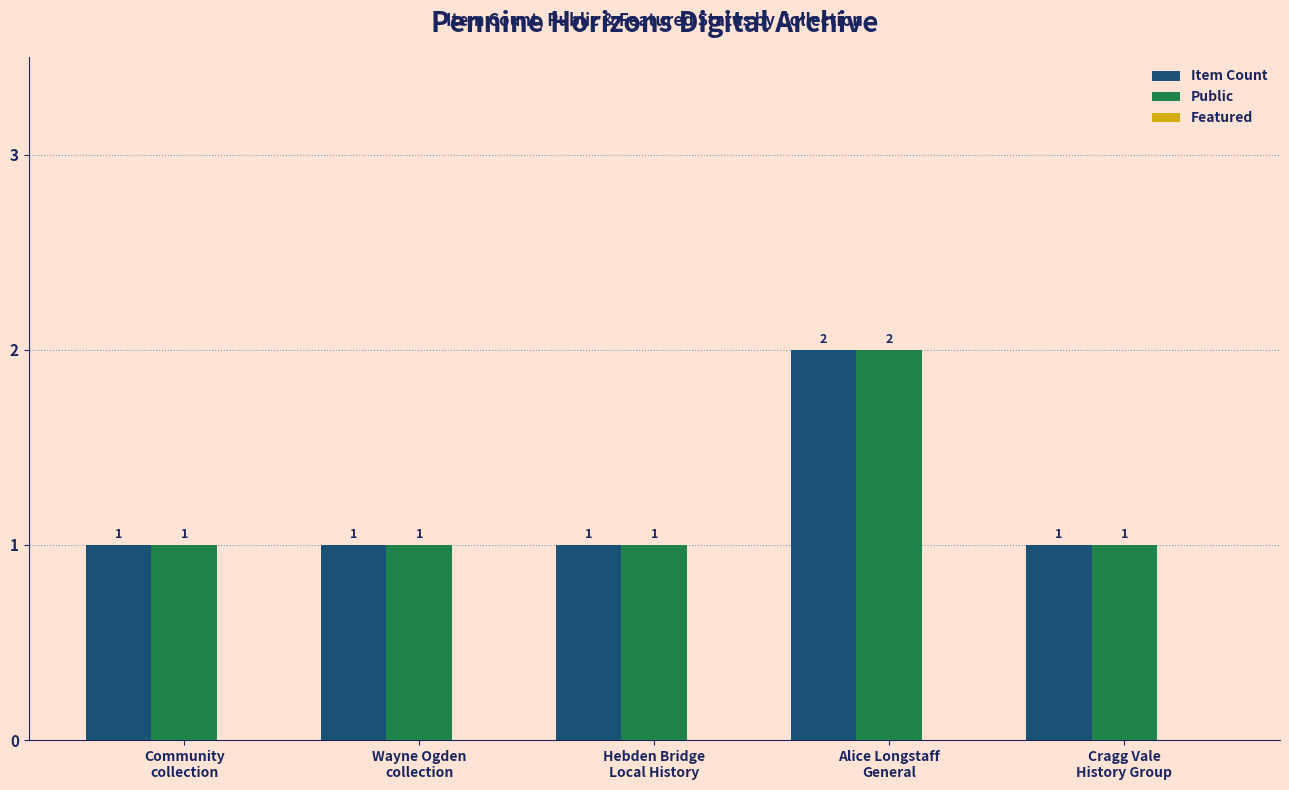

What is the total value across all series at Wayne Ogden
collection?

2